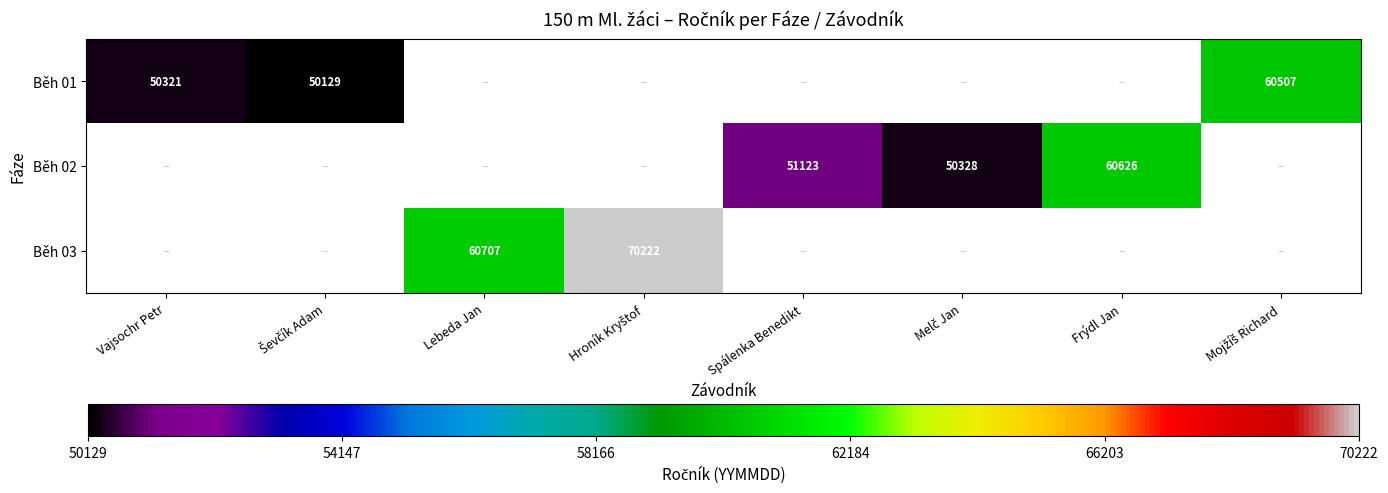

The Běh 02 series shows 51123 at Spálenka Benedikt. True or false?

True